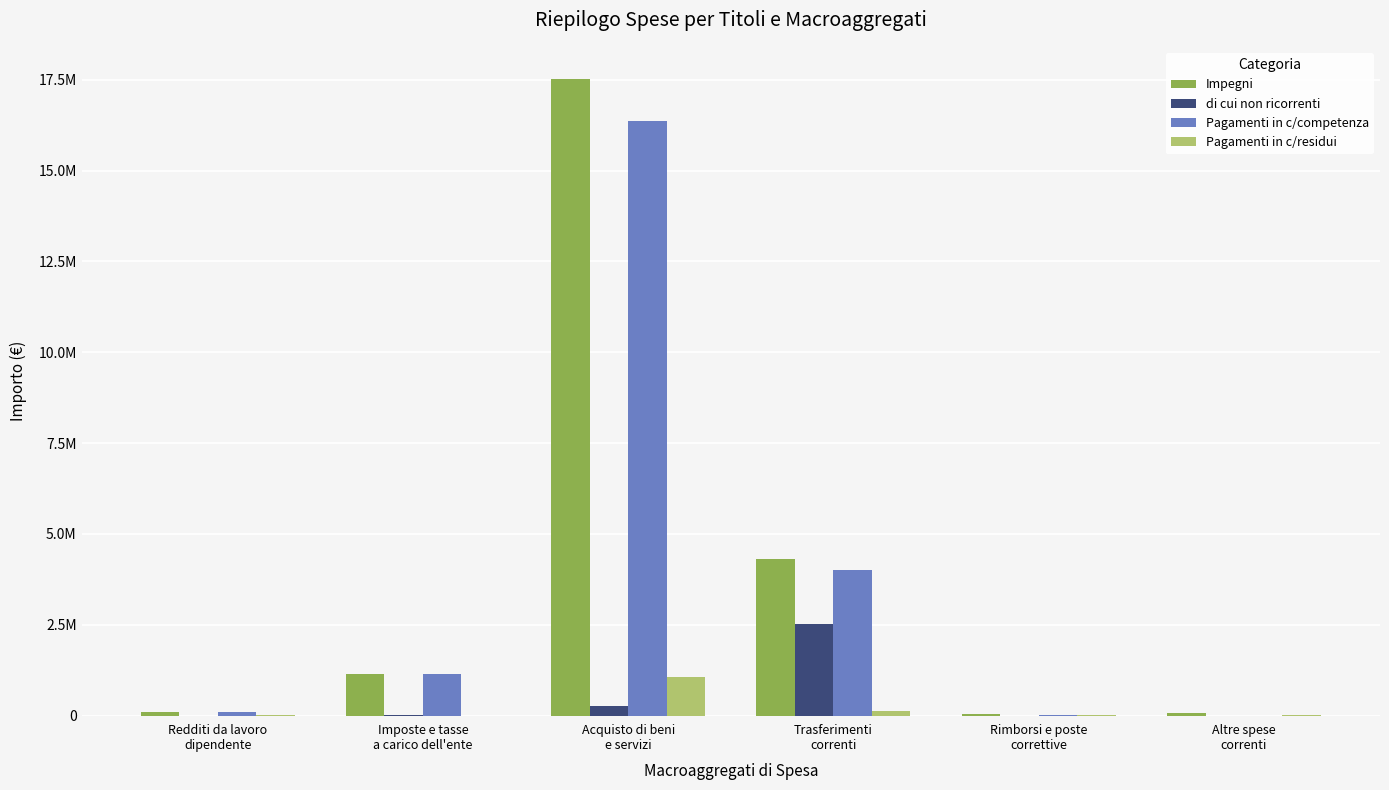

What is the greatest value displayed?

17530084.4